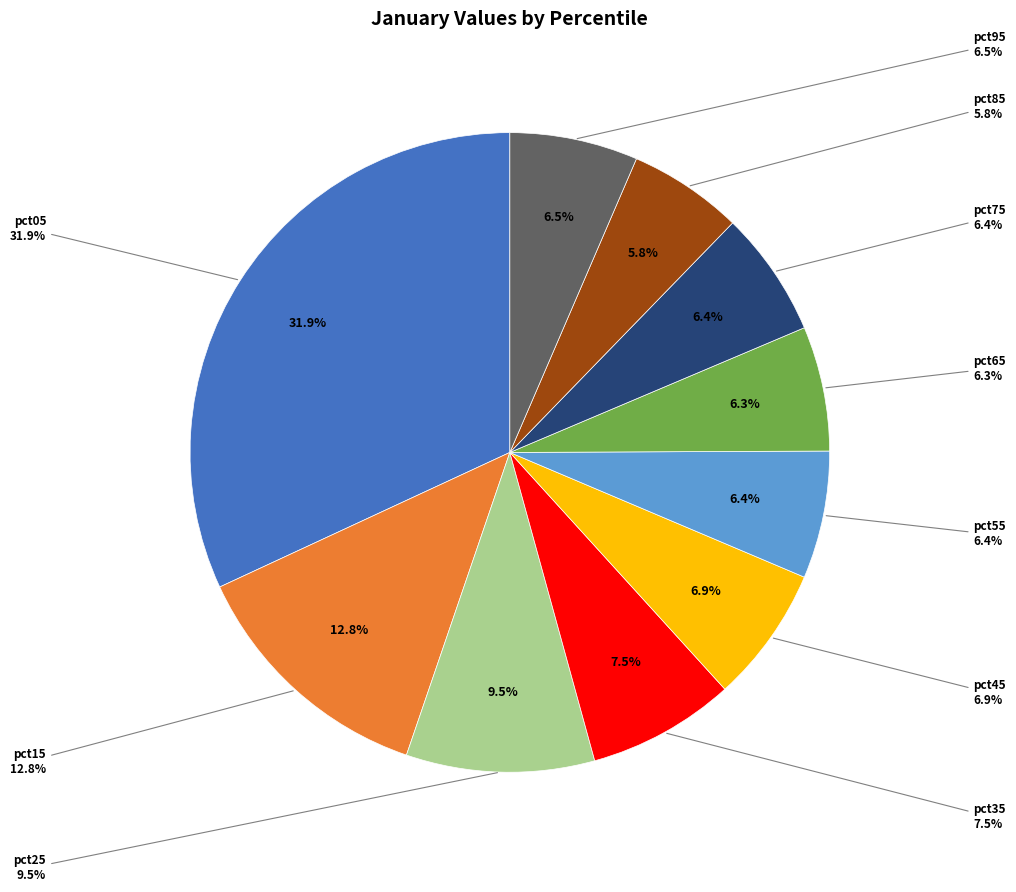

Is pct55 the majority of the pie?

No